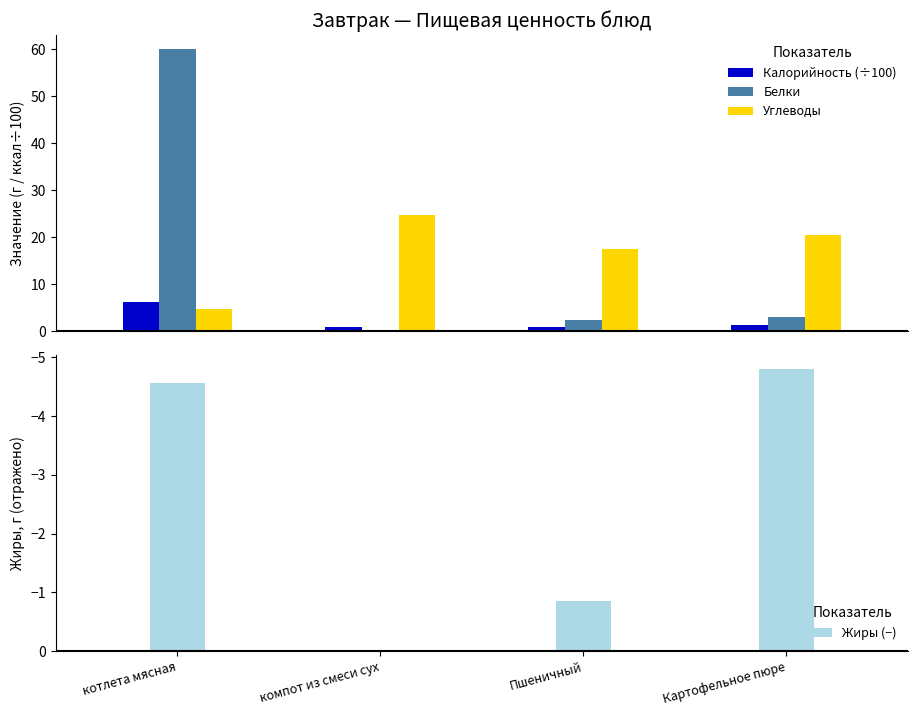

Is it true that Углеводы equals 8.1 at котлета мясная?

False